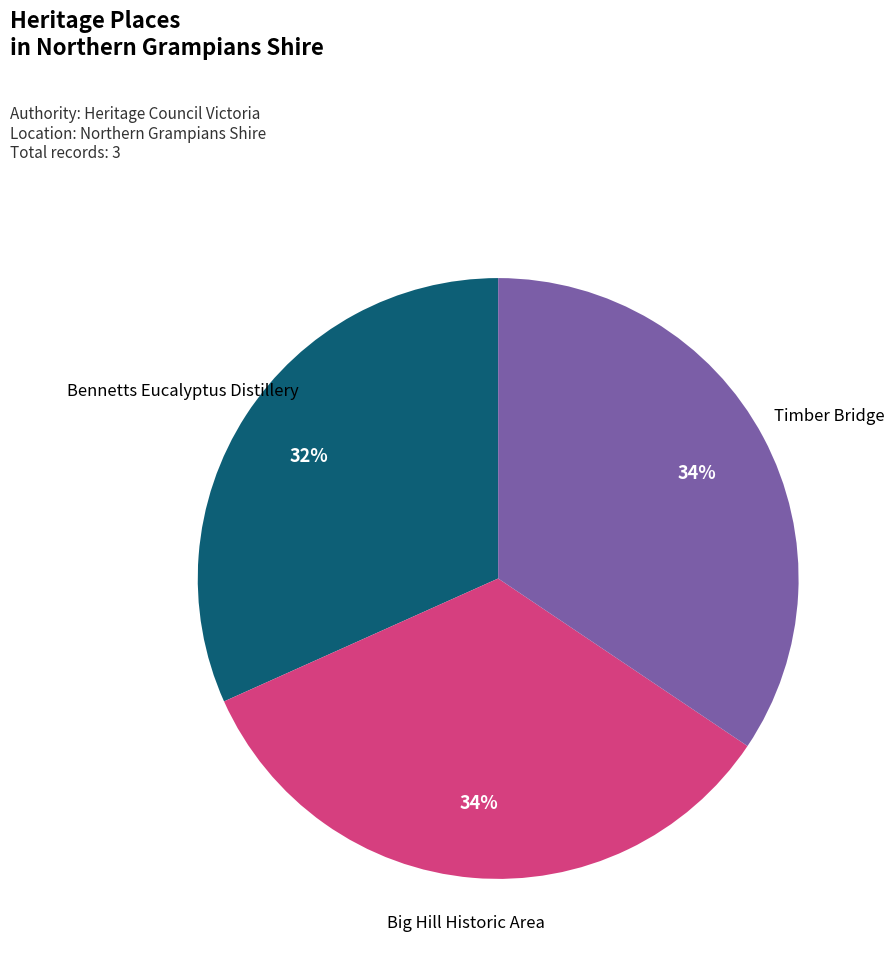

To the nearest percent, what is the average slice percentage?

33%